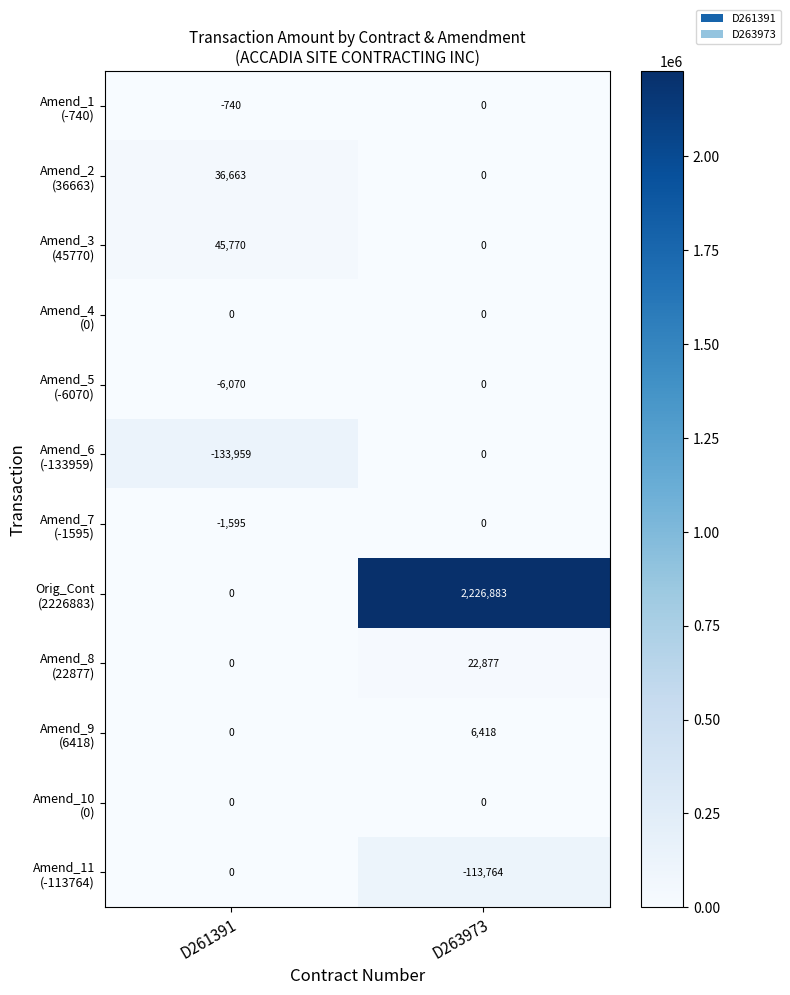

Which label corresponds to the largest value in the chart?

D263973